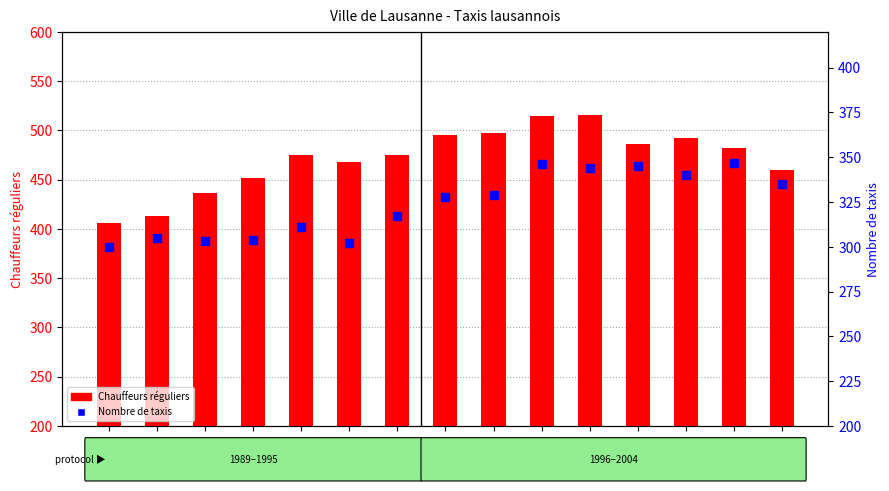

At how many categories does at least one series exceed 438?

12